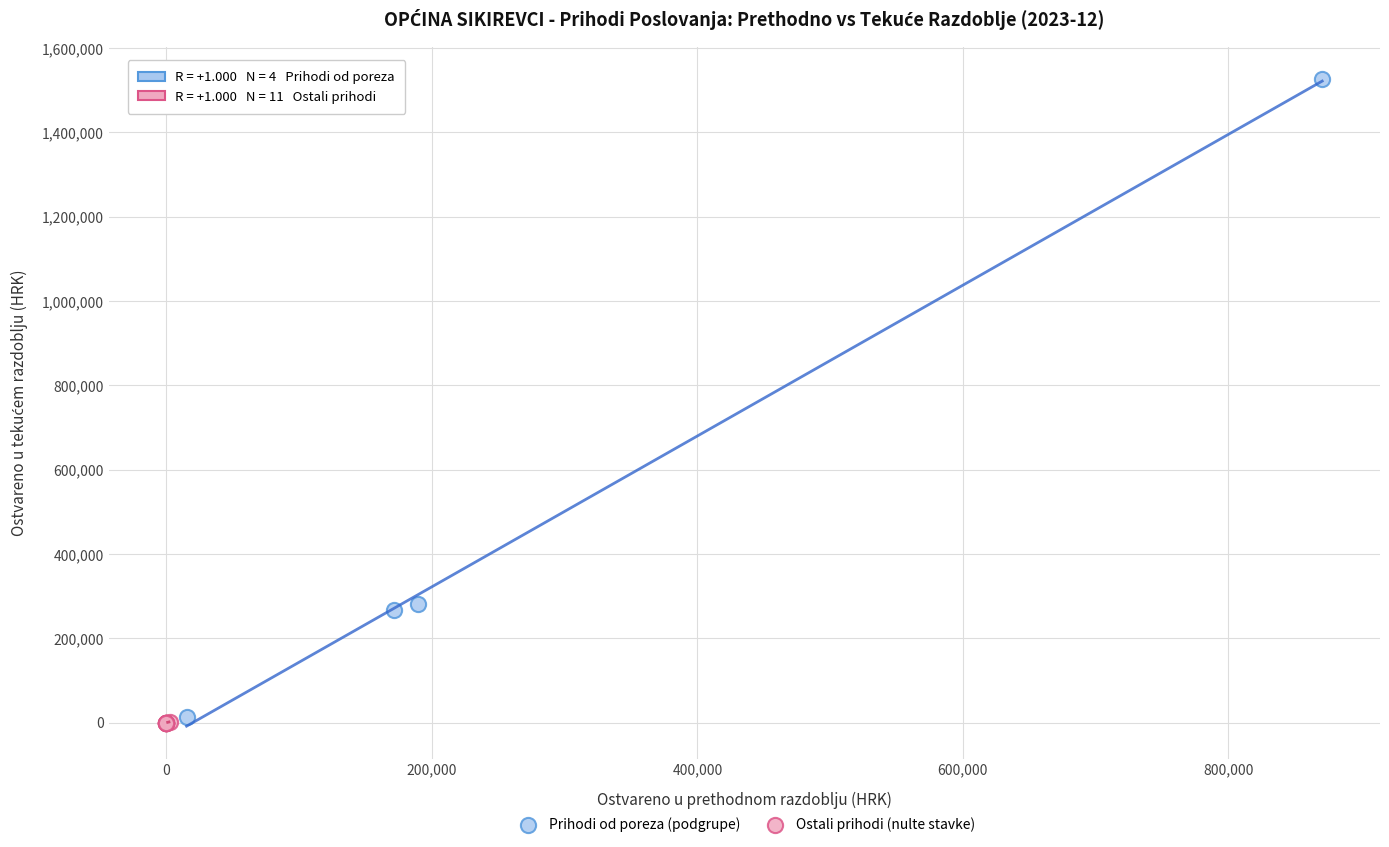

Which series has the widest spread of Y values?

Prihodi od poreza (podgrupe)